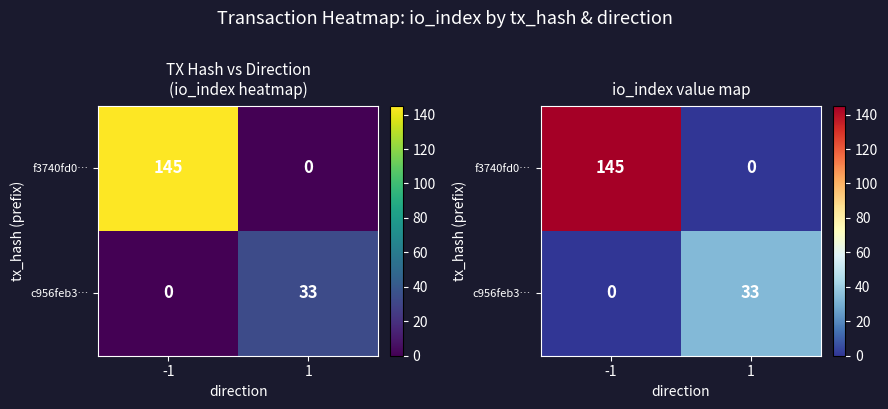

What is the difference between the highest and lowest values at -1?

145